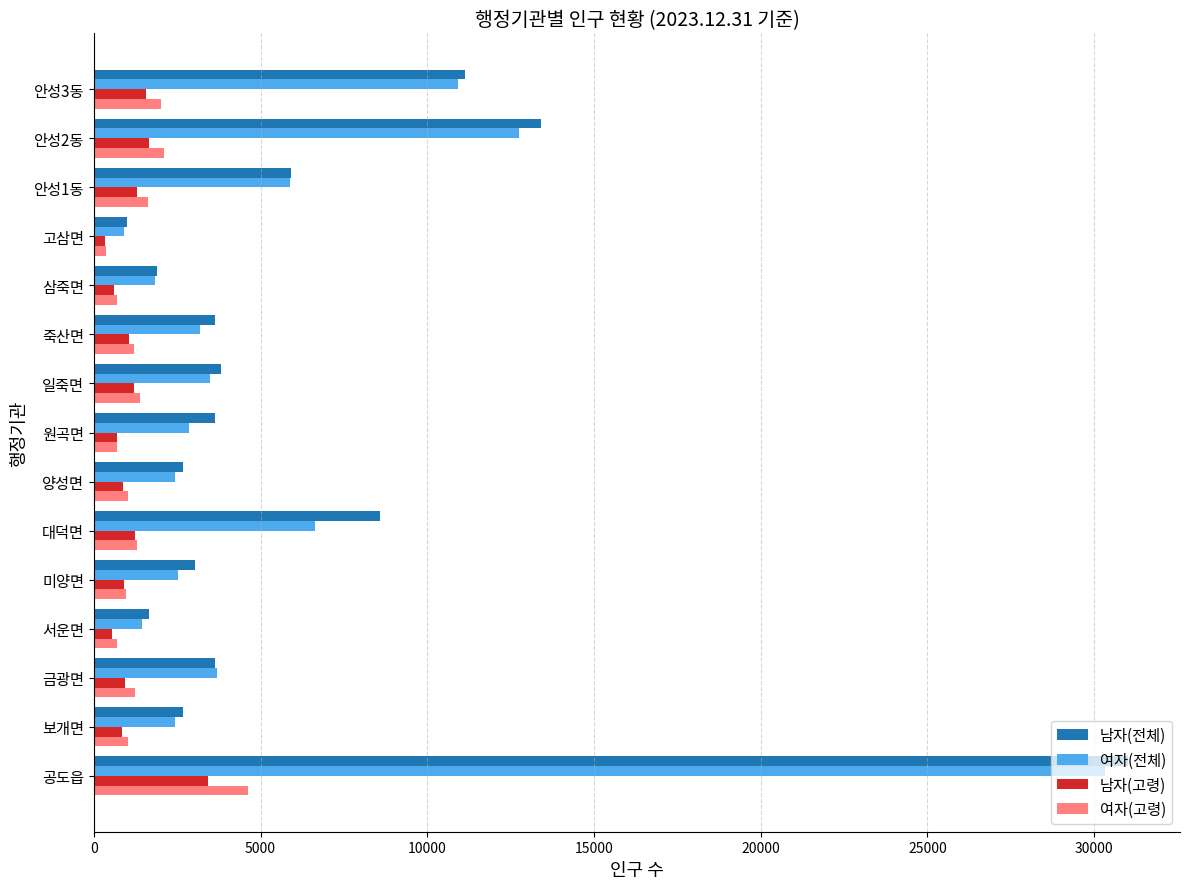

The 남자(고령) series shows 880 at 양성면. True or false?

True